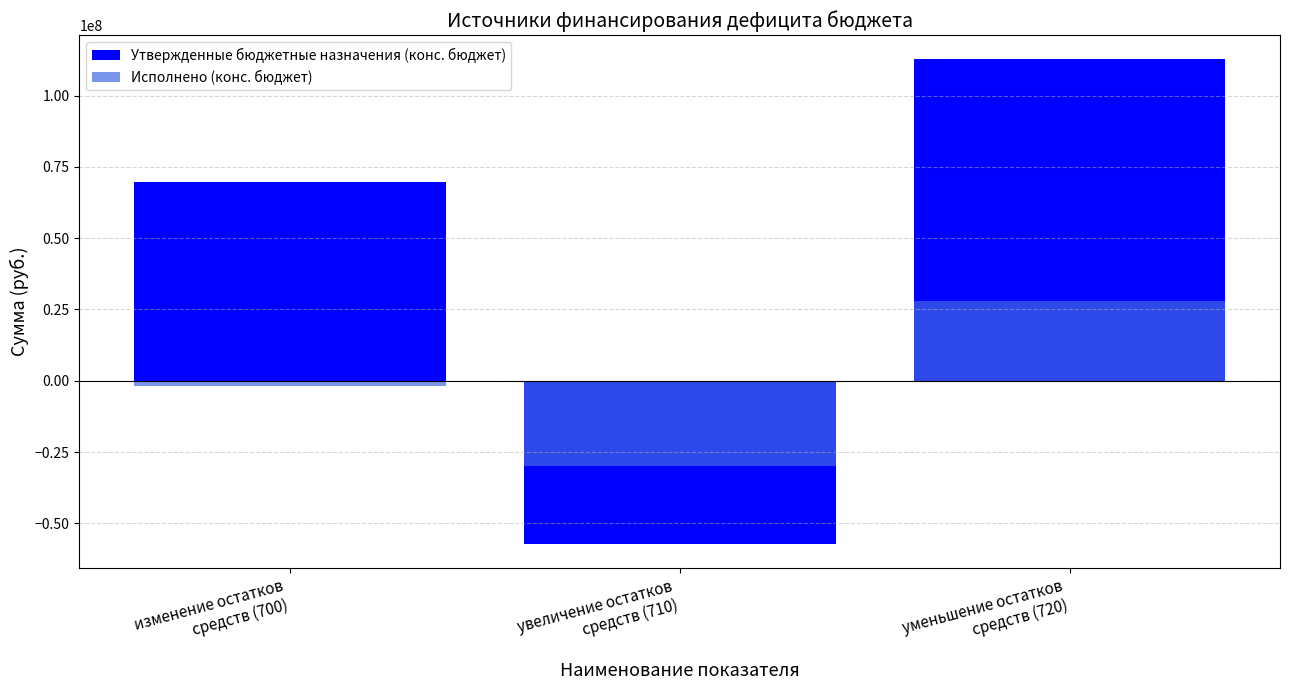

What is the label of the 3rd bar from the left?

уменьшение остатков
средств (720)